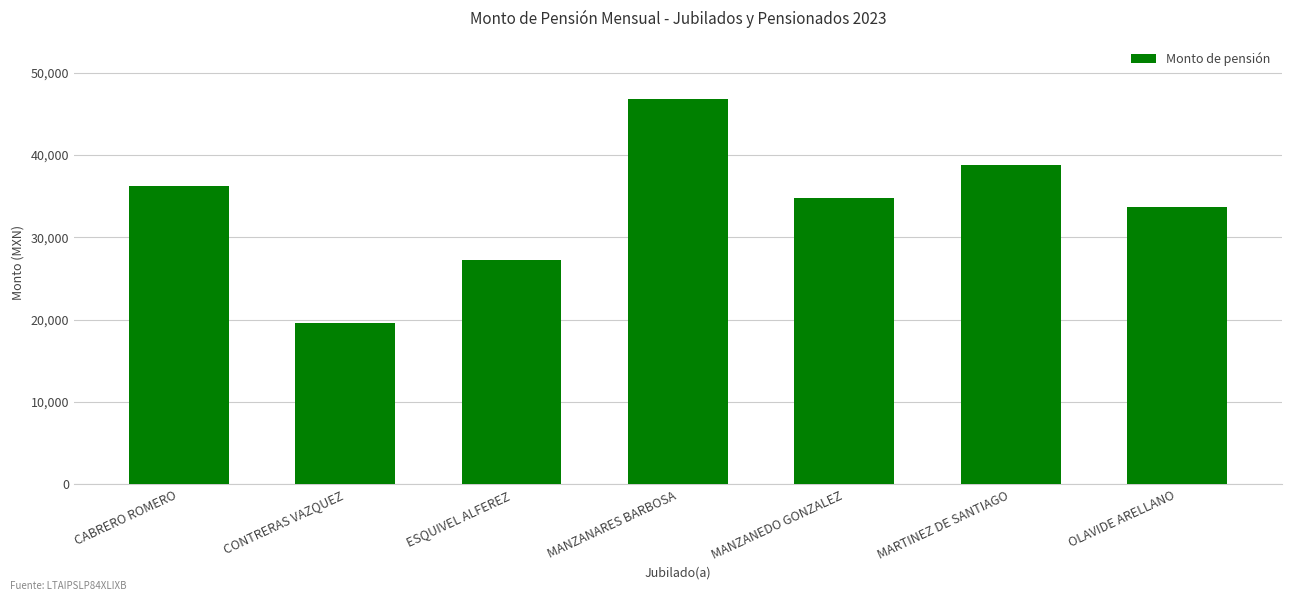

Approximately how many times larger is the value at MANZANARES BARBOSA compared to CABRERO ROMERO?

1.3